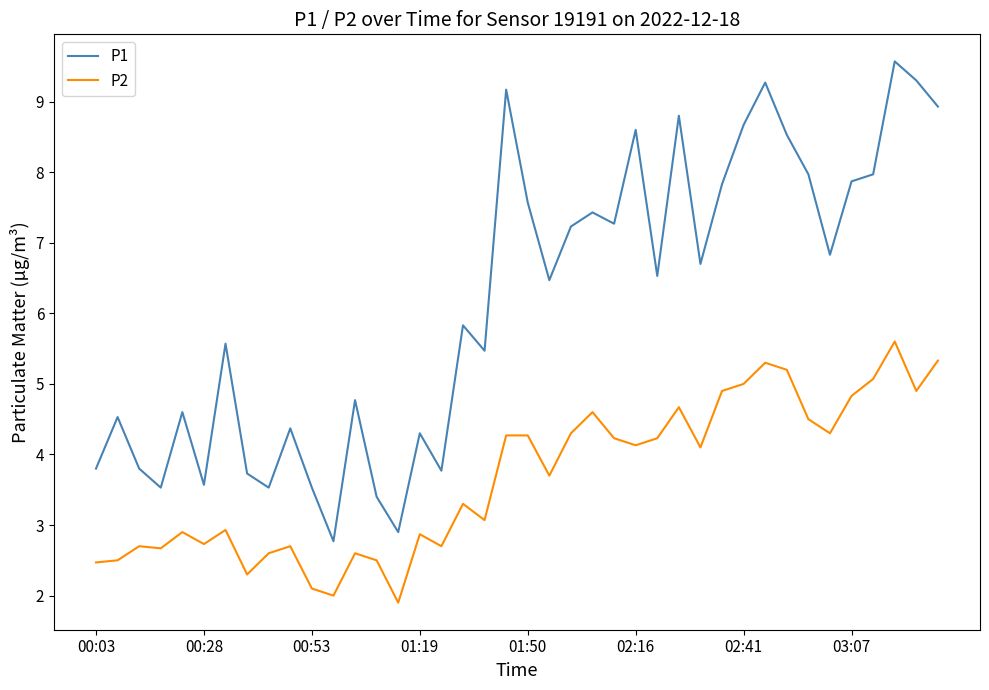

What is the minimum value for P1?

2.8